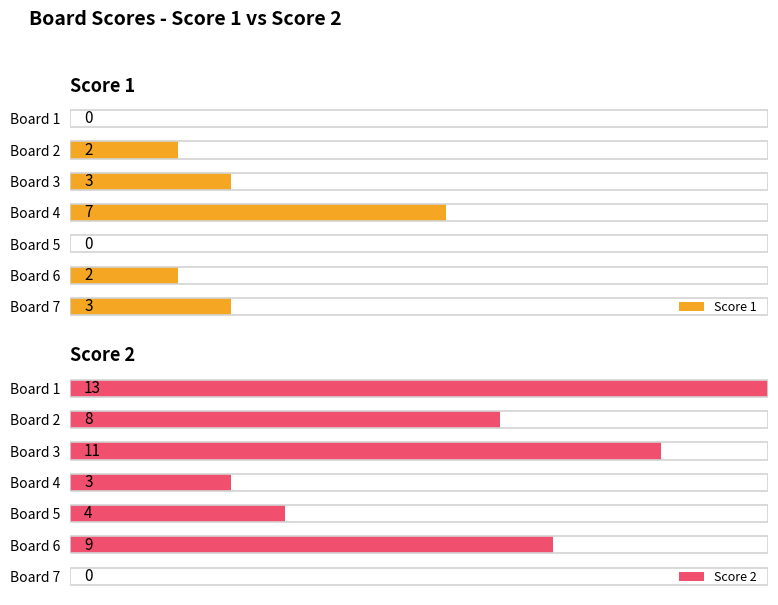

Is the value of Score 1 at 3 greater than the value of Score 2 at 2?

No